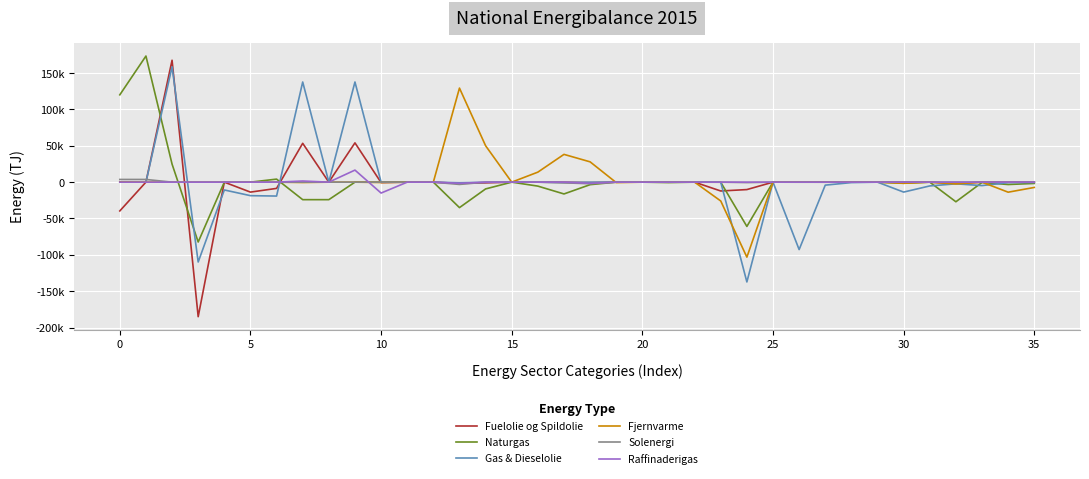

What is the maximum value shown in the chart?

173510